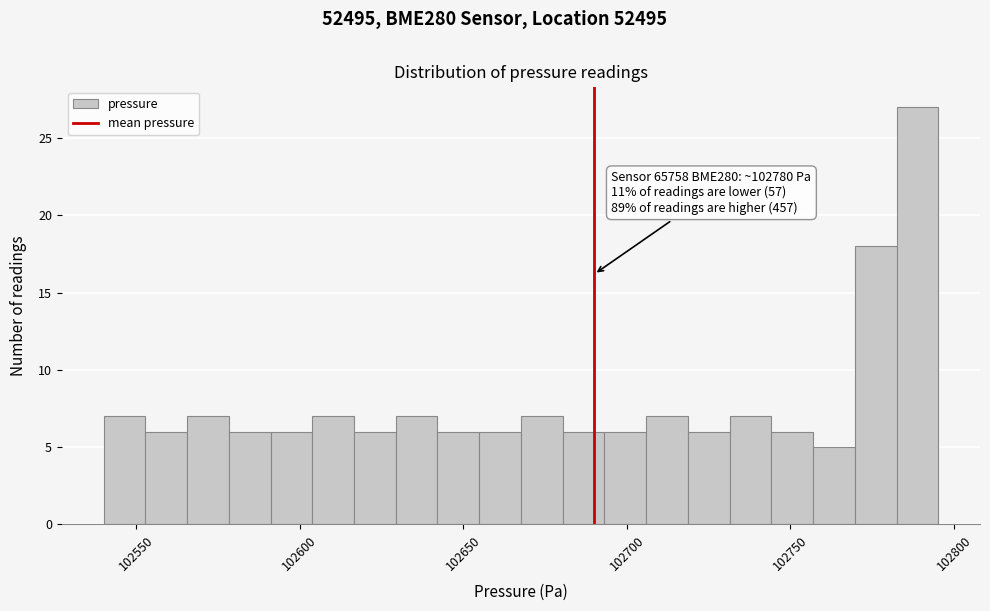

Read against the x-axis, roughly where is the centre of the tallest bar?

102790